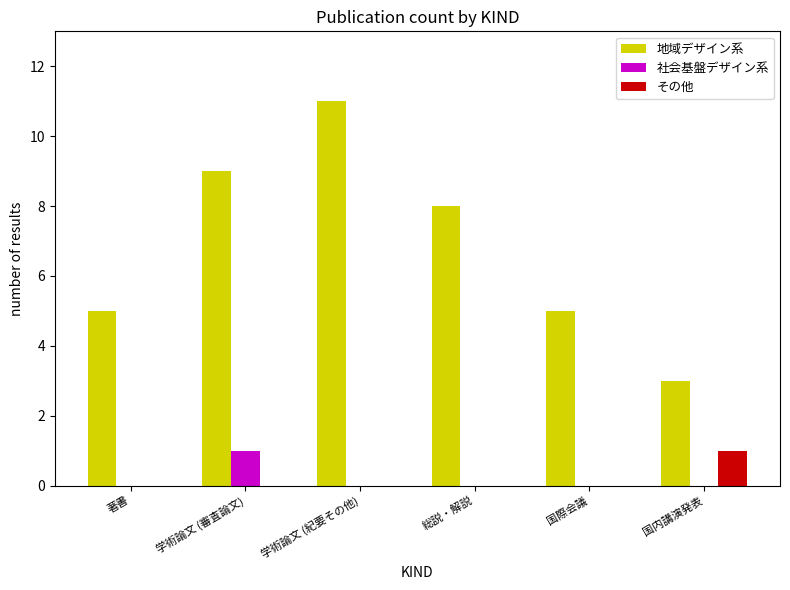

Reading right to left, extract all data points from this chart.

地域デザイン系: 国内講演発表=3	国際会議=5	総説・解説=8	学術論文 (紀要その他)=11	学術論文 (審査論文)=9	著書=5
社会基盤デザイン系: 国内講演発表=0	国際会議=0	総説・解説=0	学術論文 (紀要その他)=0	学術論文 (審査論文)=1	著書=0
その他: 国内講演発表=1	国際会議=0	総説・解説=0	学術論文 (紀要その他)=0	学術論文 (審査論文)=0	著書=0